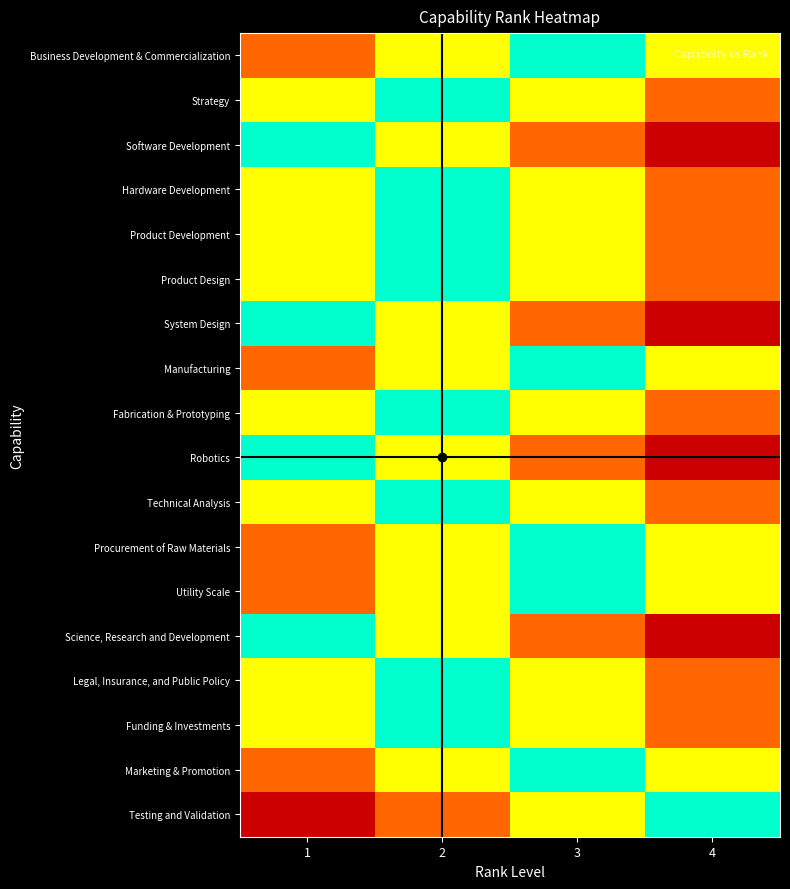

Reading left to right, extract all data points from this chart.

Business Development & Commercialization: 1=1	2=2	3=3	4=2
Strategy: 1=2	2=3	3=2	4=1
Software Development: 1=3	2=2	3=1	4=0
Hardware Development: 1=2	2=3	3=2	4=1
Product Development: 1=2	2=3	3=2	4=1
Product Design: 1=2	2=3	3=2	4=1
System Design: 1=3	2=2	3=1	4=0
Manufacturing: 1=1	2=2	3=3	4=2
Fabrication & Prototyping: 1=2	2=3	3=2	4=1
Robotics: 1=3	2=2	3=1	4=0
Technical Analysis: 1=2	2=3	3=2	4=1
Procurement of Raw Materials: 1=1	2=2	3=3	4=2
Utility Scale: 1=1	2=2	3=3	4=2
Science, Research and Development: 1=3	2=2	3=1	4=0
Legal, Insurance, and Public Policy: 1=2	2=3	3=2	4=1
Funding & Investments: 1=2	2=3	3=2	4=1
Marketing & Promotion: 1=1	2=2	3=3	4=2
Testing and Validation: 1=0	2=1	3=2	4=3